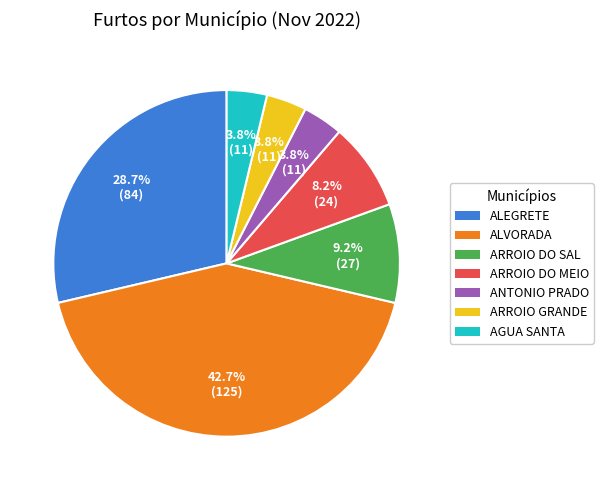

To the nearest percent, what is the difference between the largest and smallest slice percentages?

39%